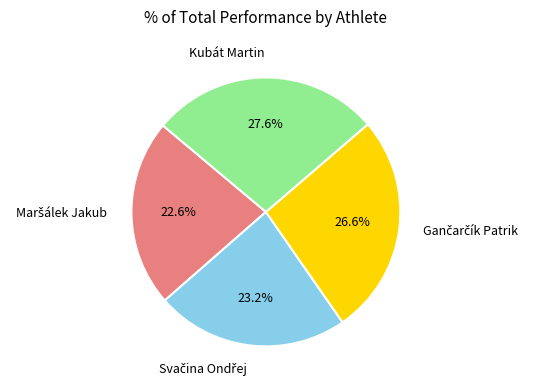

Which slice is the largest?

Kubát Martin